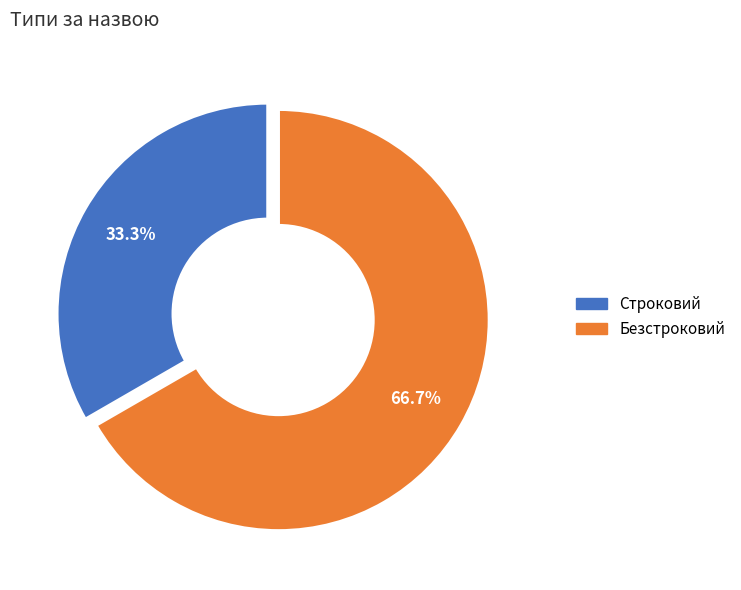

To the nearest percent, what portion does Строковий represent?

33%